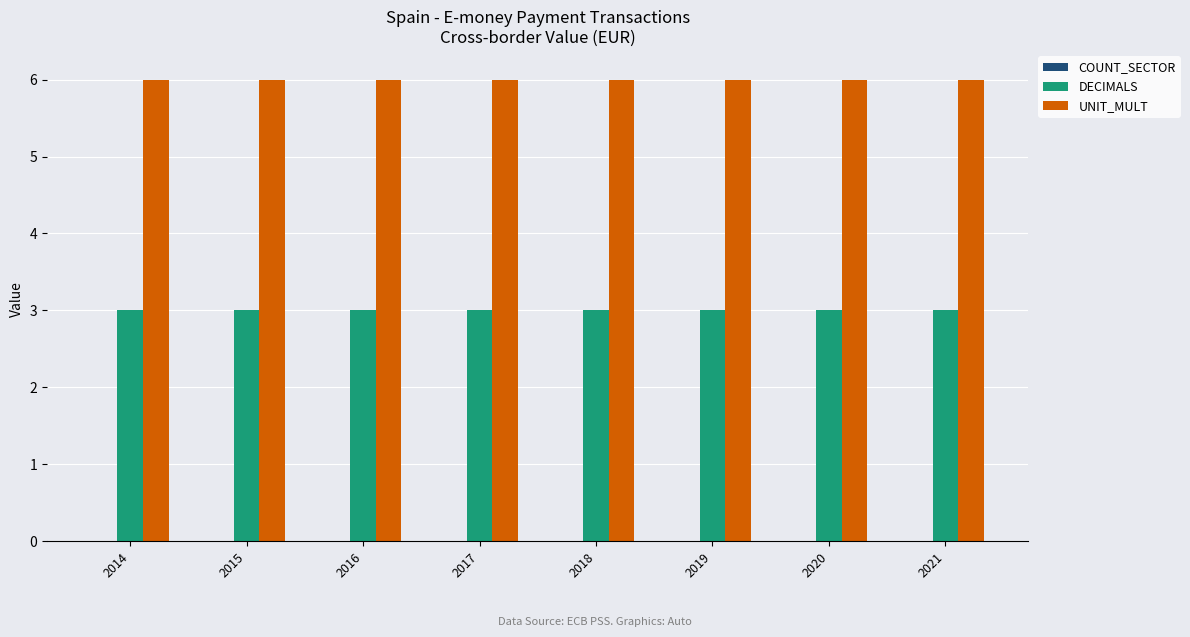

What is the greatest value displayed?

6